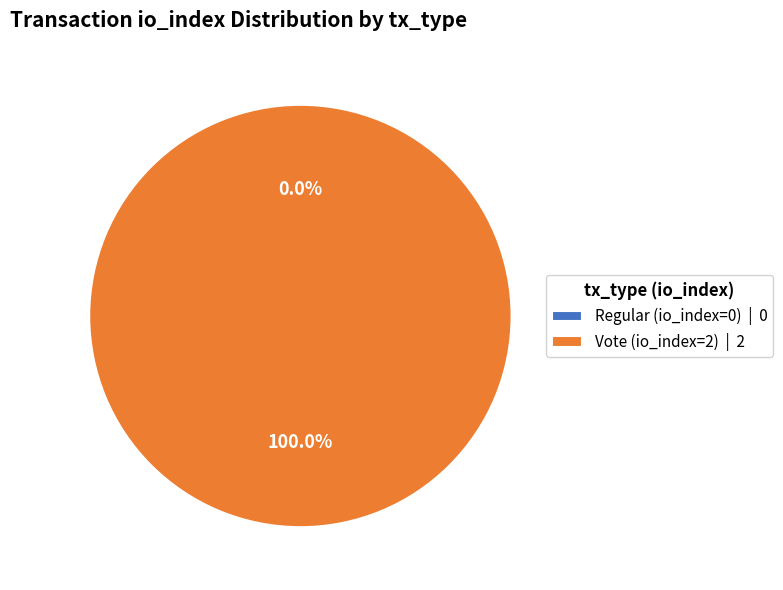

Rank the categories by value from lowest to highest.

Regular (io_index=0), Vote (io_index=2)